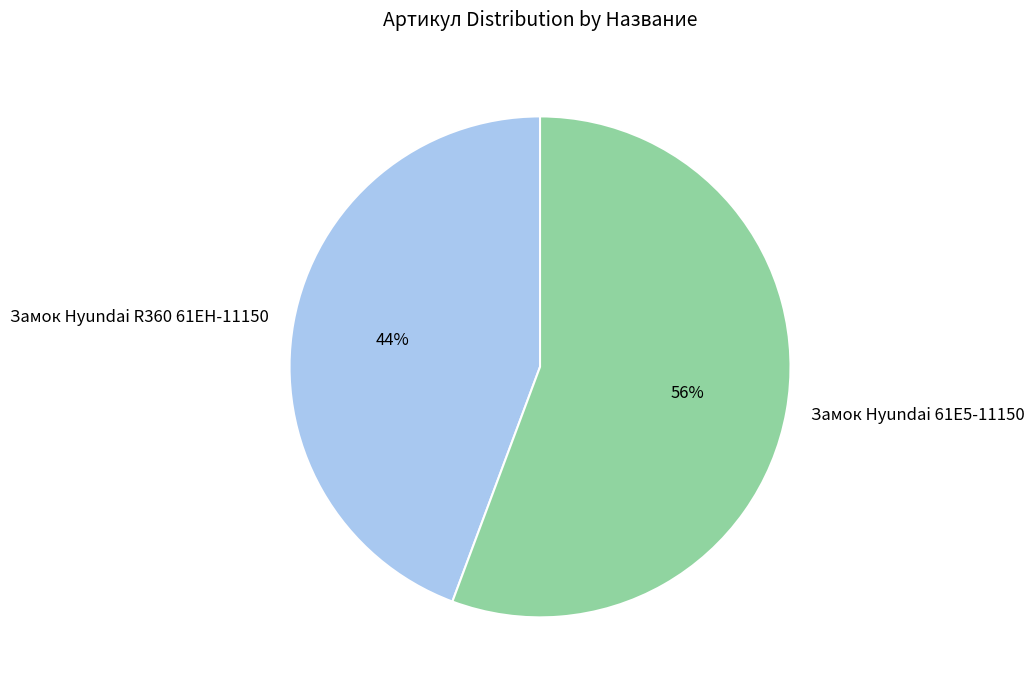

To the nearest percent, what is the average slice percentage?

50%